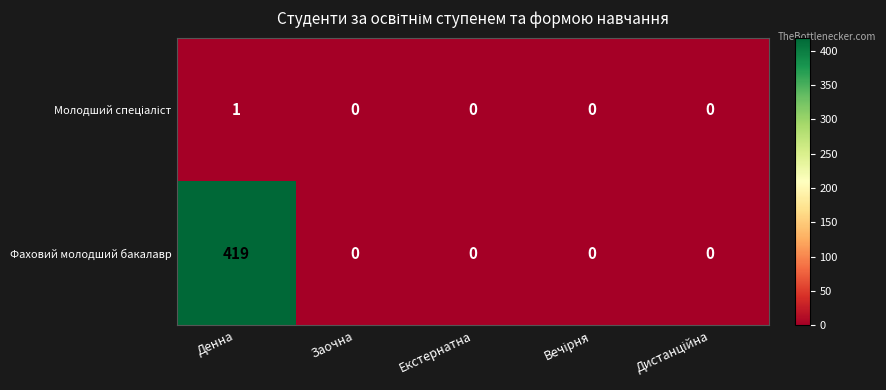

Which series has the widest spread of values?

Фаховий молодший бакалавр